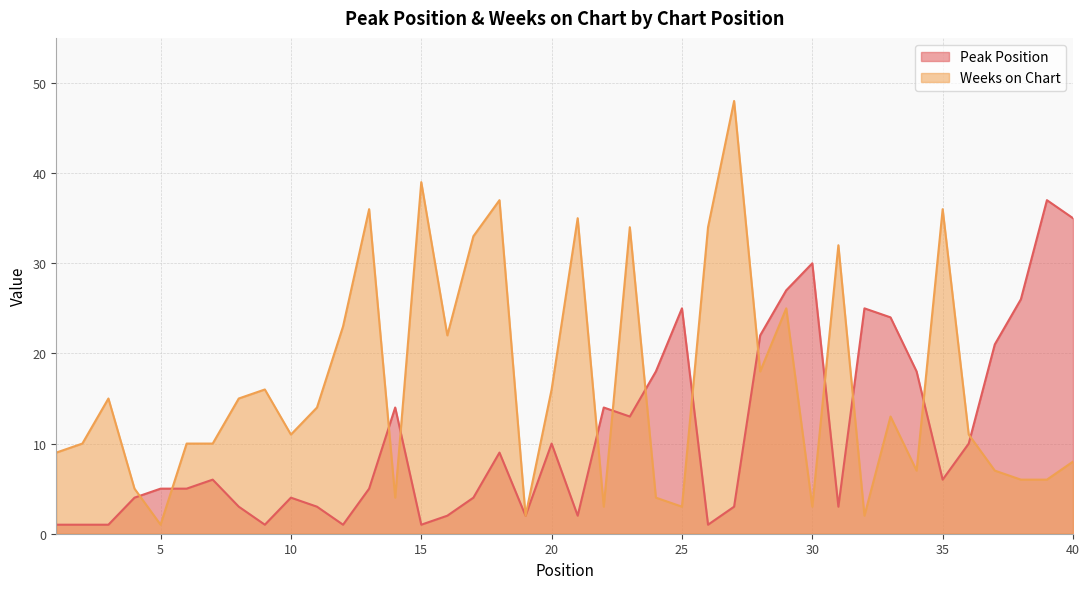

In Weeks on Chart, how many points are higher than both neighbors (excluding endpoints)?

12